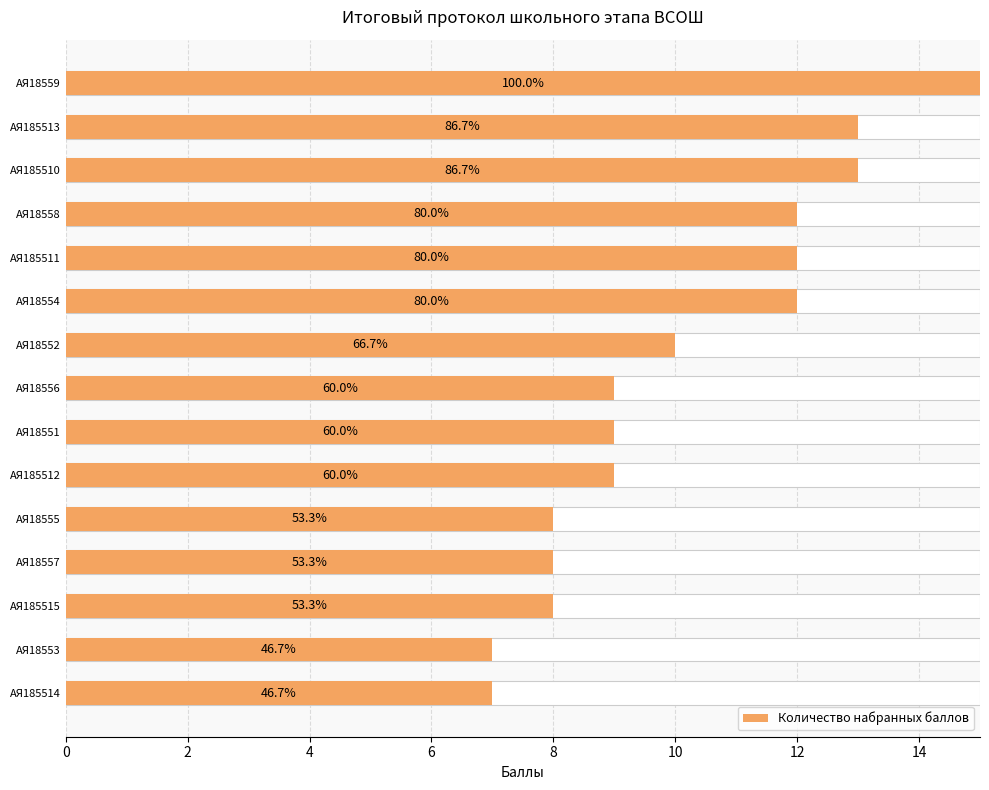

What value does the data have at АЯ18556?

9